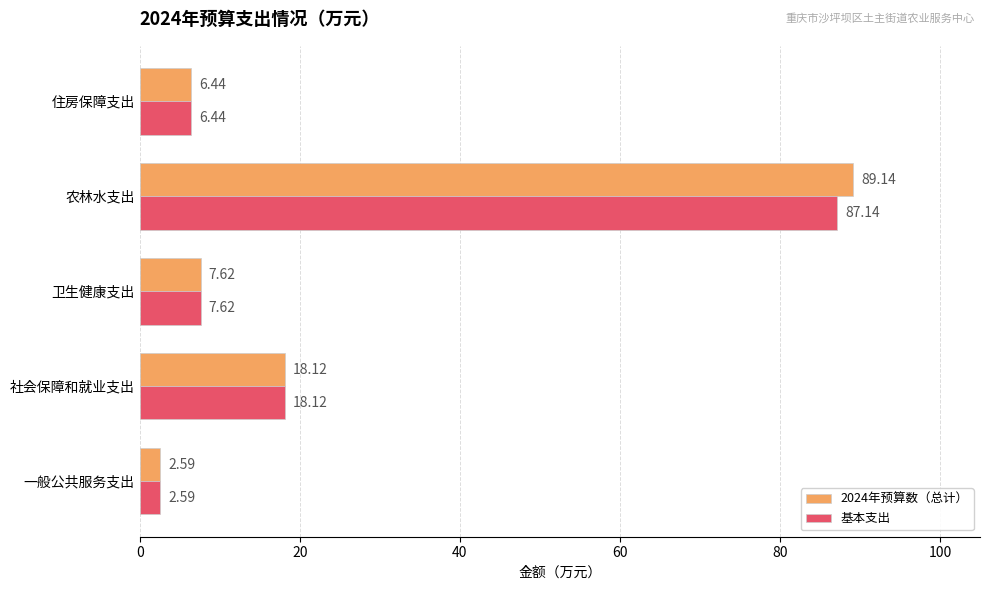

Which series has the largest range (max minus min)?

2024年预算数（总计）